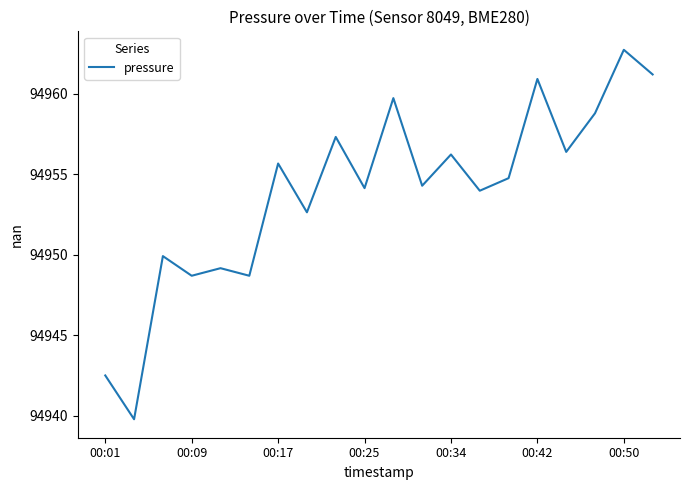

What is the minimum value shown in the chart?

94939.8